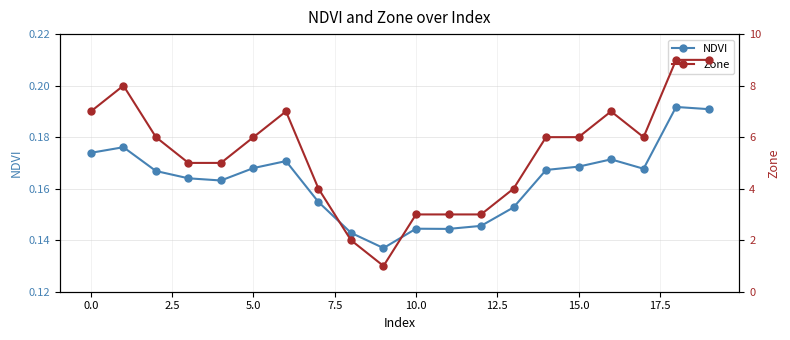

List the series in order of their peak value, highest first.

Zone, NDVI